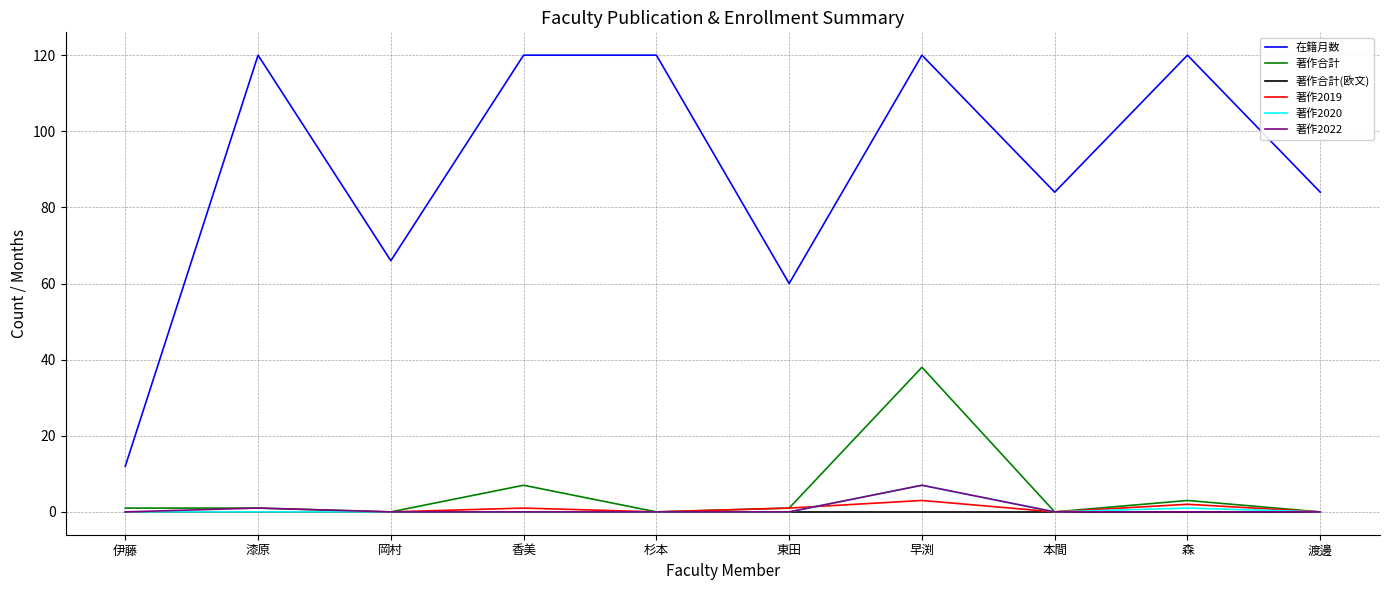

Which series has the largest range (max minus min)?

在籍月数